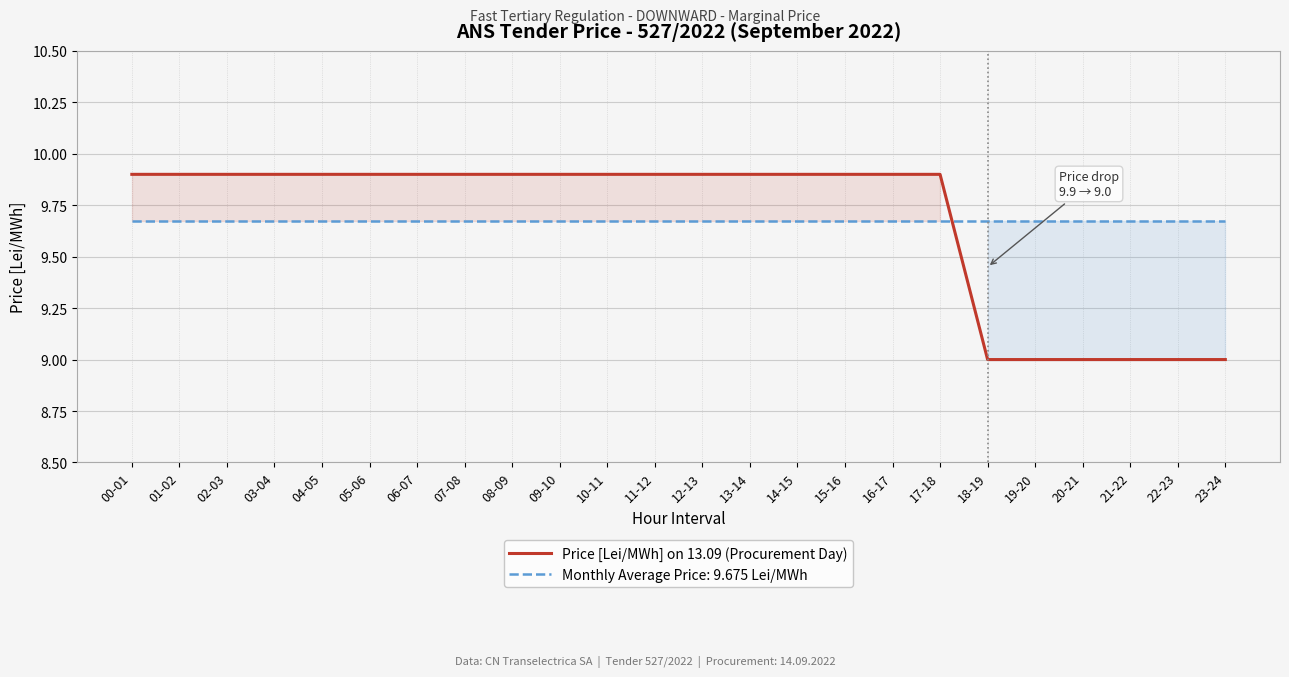

What is the difference between the second highest and second lowest values?

0.9